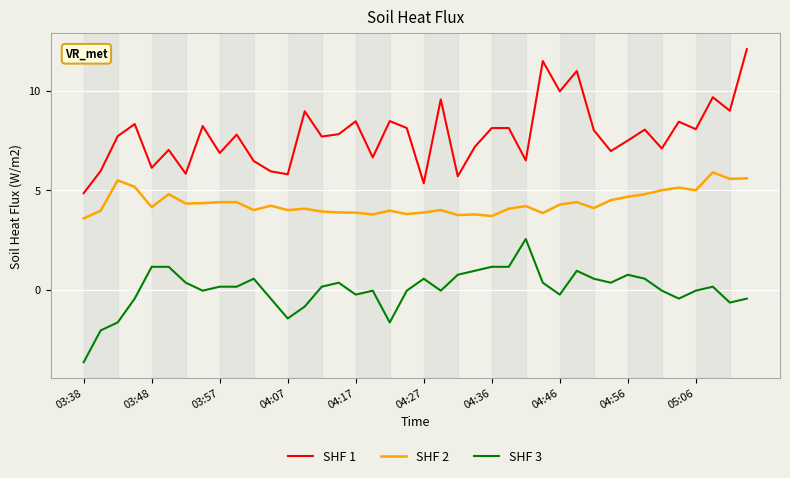

What is the difference between the maximum and minimum values in the SHF 2 series?

2.3